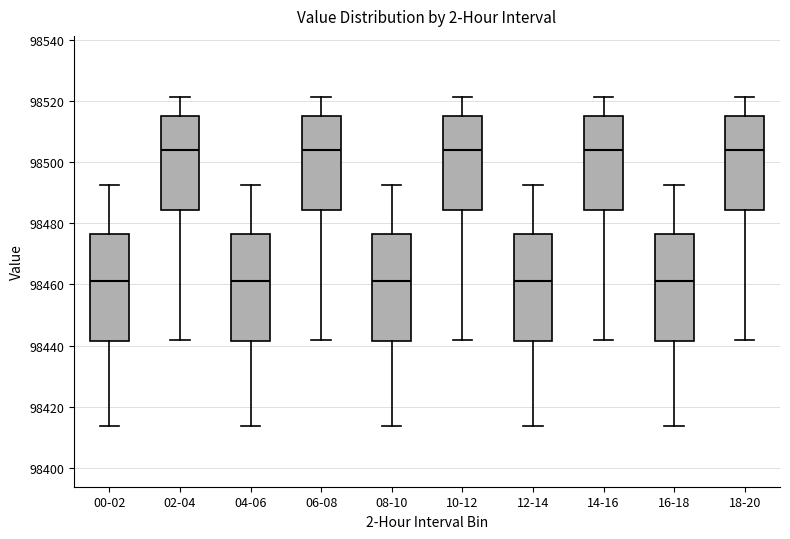

Reading left to right, transcribe this box plot: for each box, give where its median line is, the range the box spans, and where its two whiskers end, as read against the y-axis. The values are not printed on the chart, so give them approximately, as read against the axis.

00-02: median 98462, box 98442 to 98476, whiskers 98414 to 98492
02-04: median 98504, box 98484 to 98516, whiskers 98442 to 98522
04-06: median 98462, box 98442 to 98476, whiskers 98414 to 98492
06-08: median 98504, box 98484 to 98516, whiskers 98442 to 98522
08-10: median 98462, box 98442 to 98476, whiskers 98414 to 98492
10-12: median 98504, box 98484 to 98516, whiskers 98442 to 98522
12-14: median 98462, box 98442 to 98476, whiskers 98414 to 98492
14-16: median 98504, box 98484 to 98516, whiskers 98442 to 98522
16-18: median 98462, box 98442 to 98476, whiskers 98414 to 98492
18-20: median 98504, box 98484 to 98516, whiskers 98442 to 98522